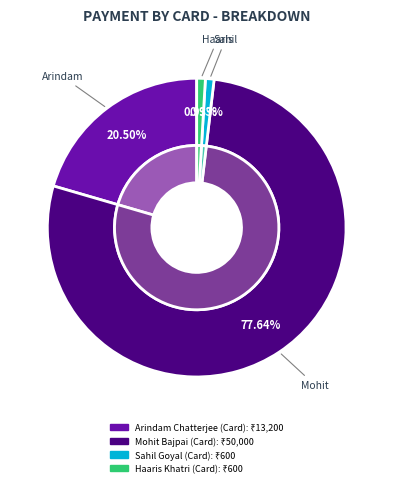

Combined, do Mohit Bajpai (Card) and Sahil Goyal (Card) account for over 50%?

Yes